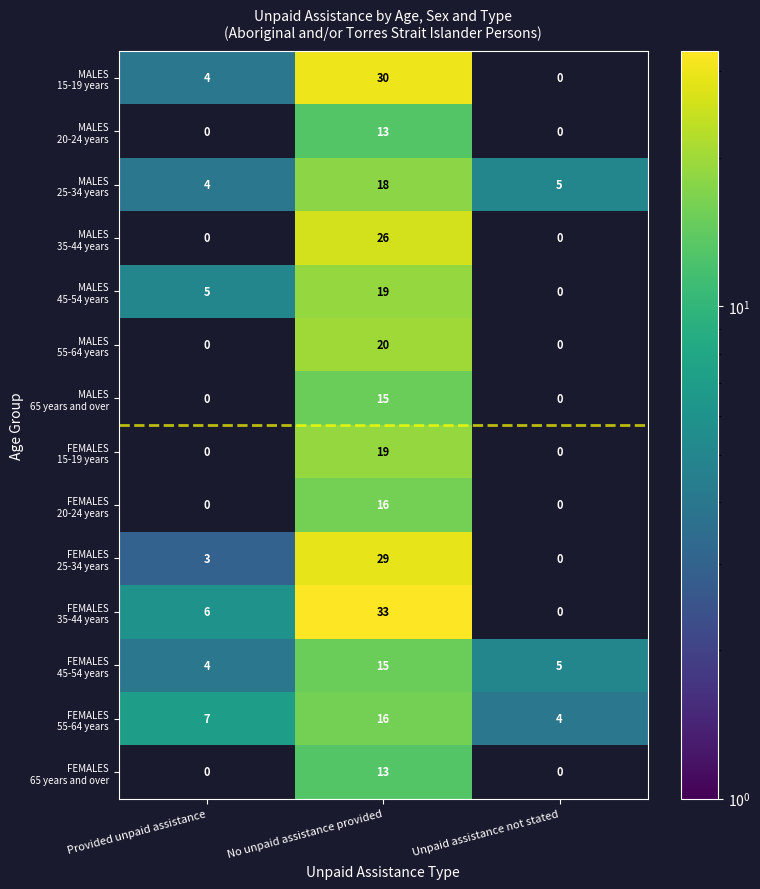

What is the total value across all series at Unpaid assistance not stated?

14